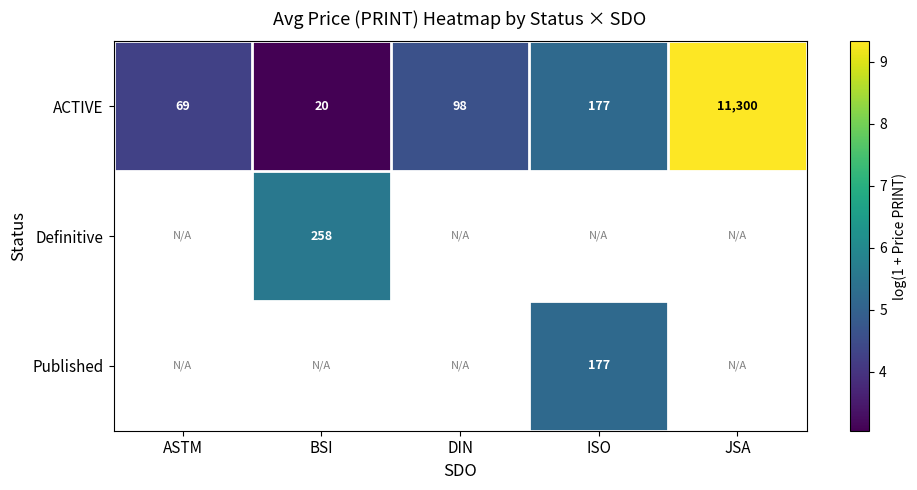

At which category does the chart reach its peak across all series?

JSA